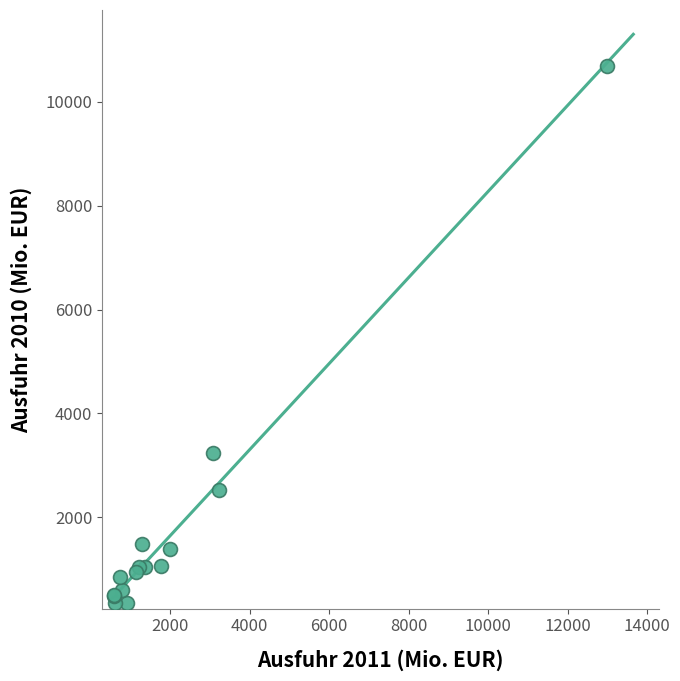

What Y value in the scatter plot is closest to 5520?

3248.7